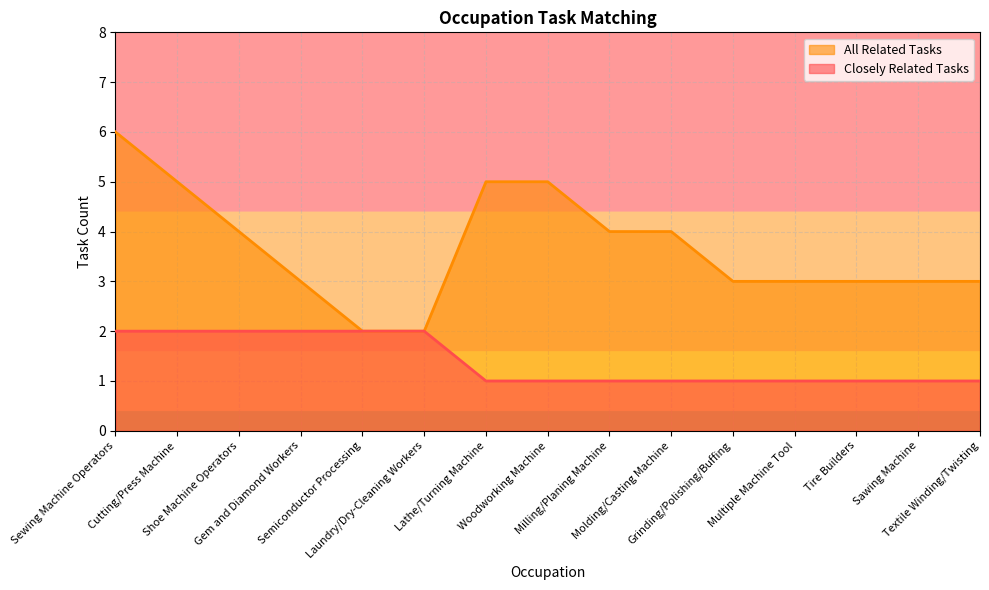

What is the average value of the All Related Tasks series?

4